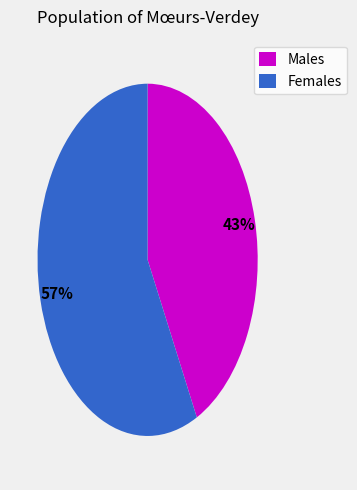

To the nearest percent, what is the average slice percentage?

50%